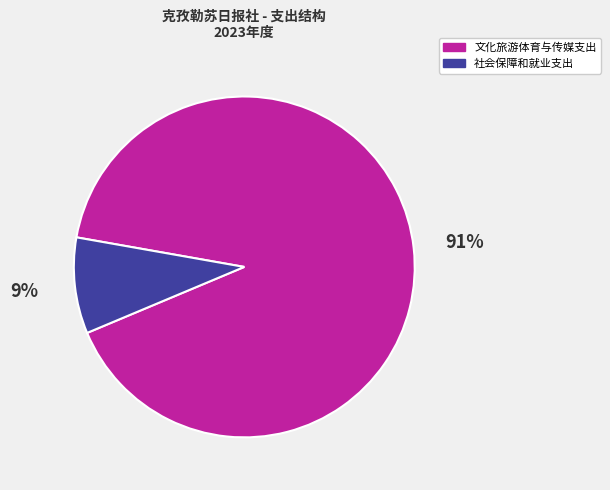

Which has a higher value, 文化旅游体育与传媒支出 or 社会保障和就业支出?

文化旅游体育与传媒支出